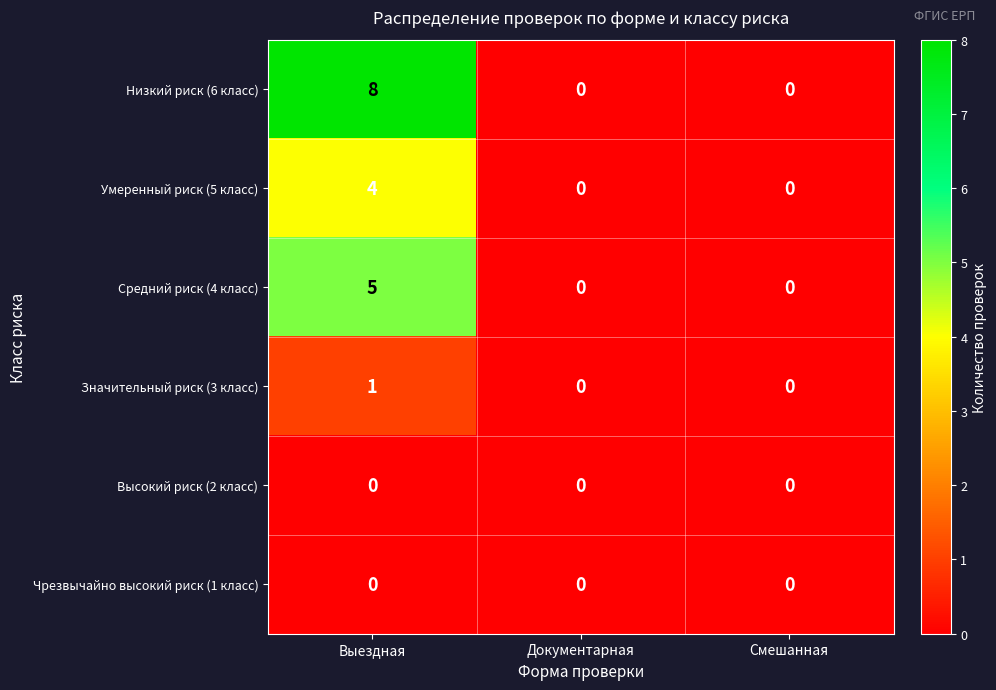

Is it true that Значительный риск (3 класс) equals 0 at Документарная?

True